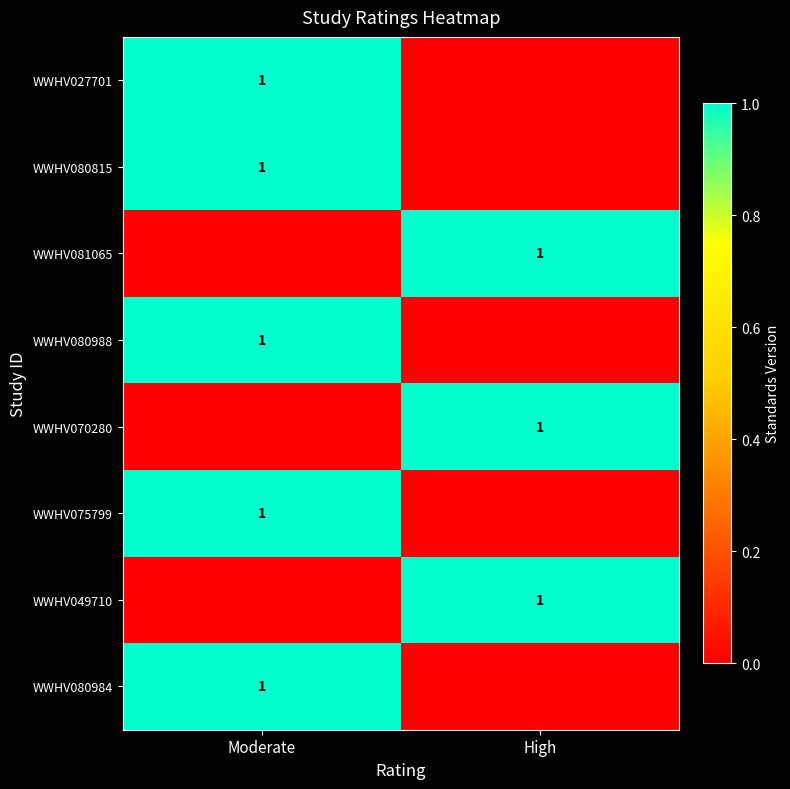

Is it true that WWHV080984 equals 0 at Moderate?

False